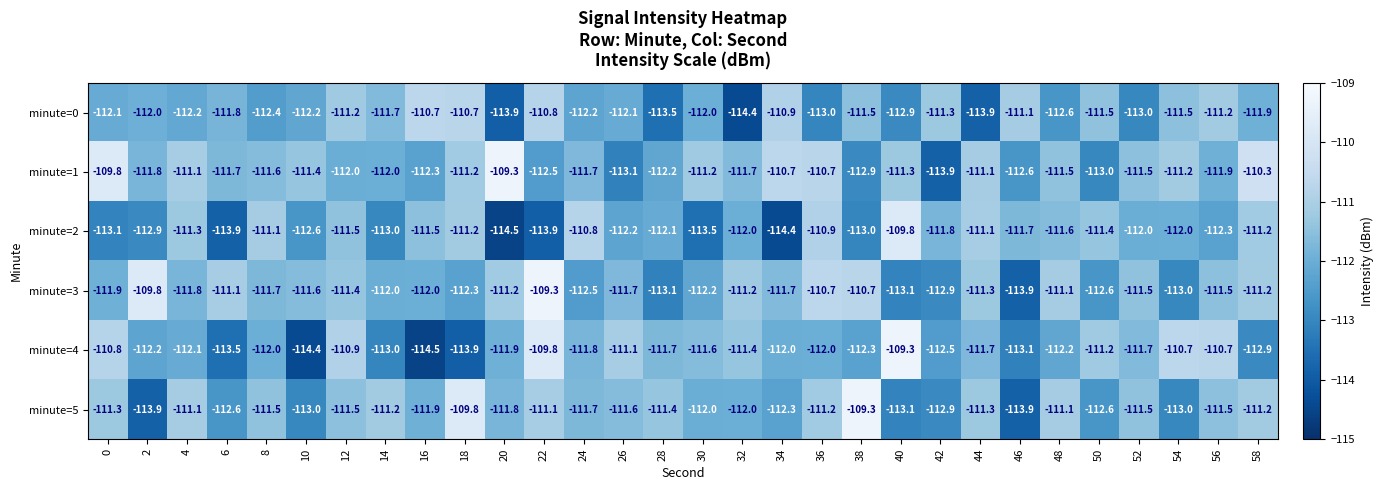

Is it true that minute=5 equals -66.3 at 12?

False